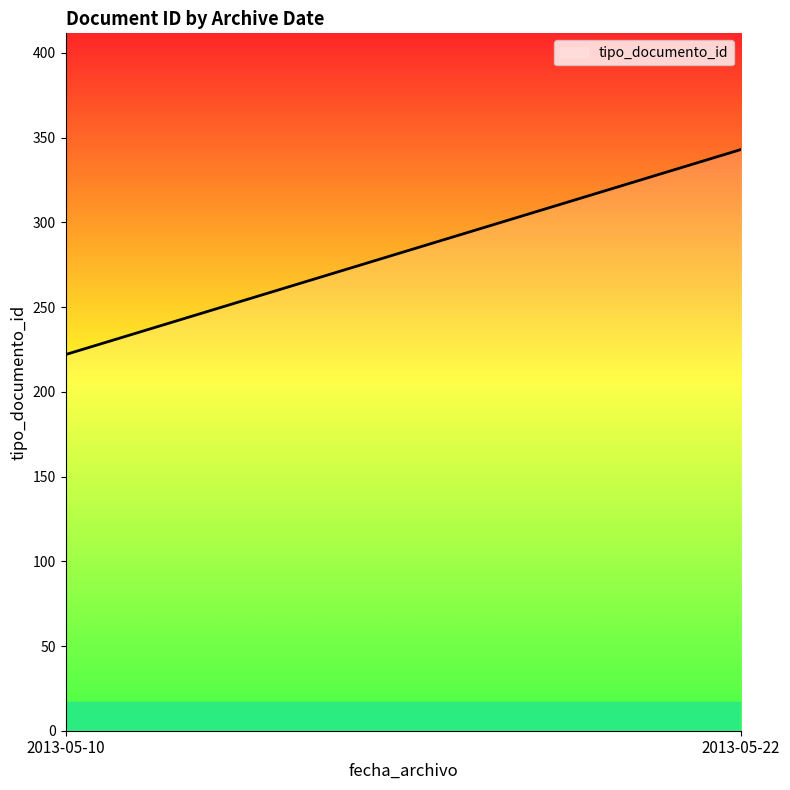

What value does the data have at 2013-05-22, to the nearest 5?

345